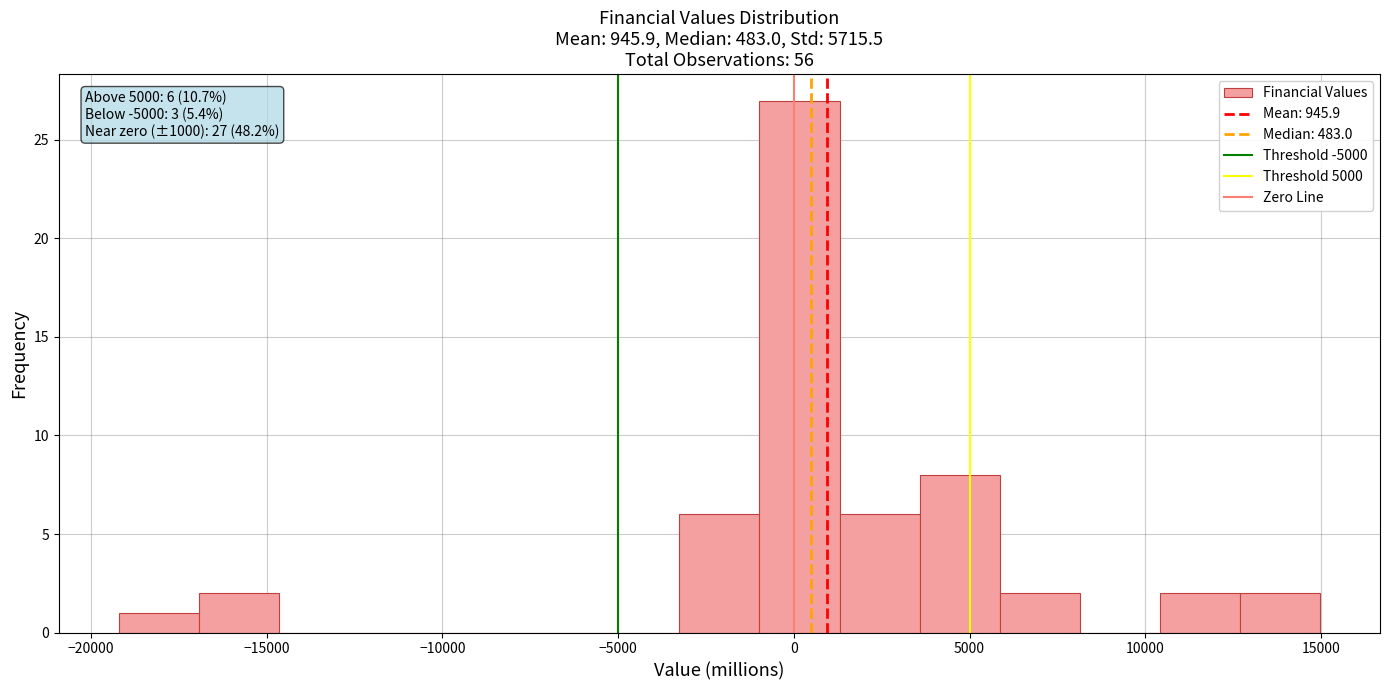

Which range on the x-axis has the tallest bar?

-1000 to 1500